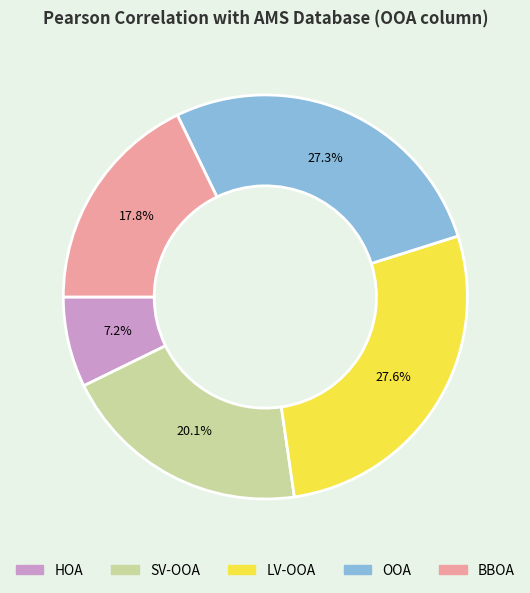

The HOA slice represents 15% of the pie. True or false?

False